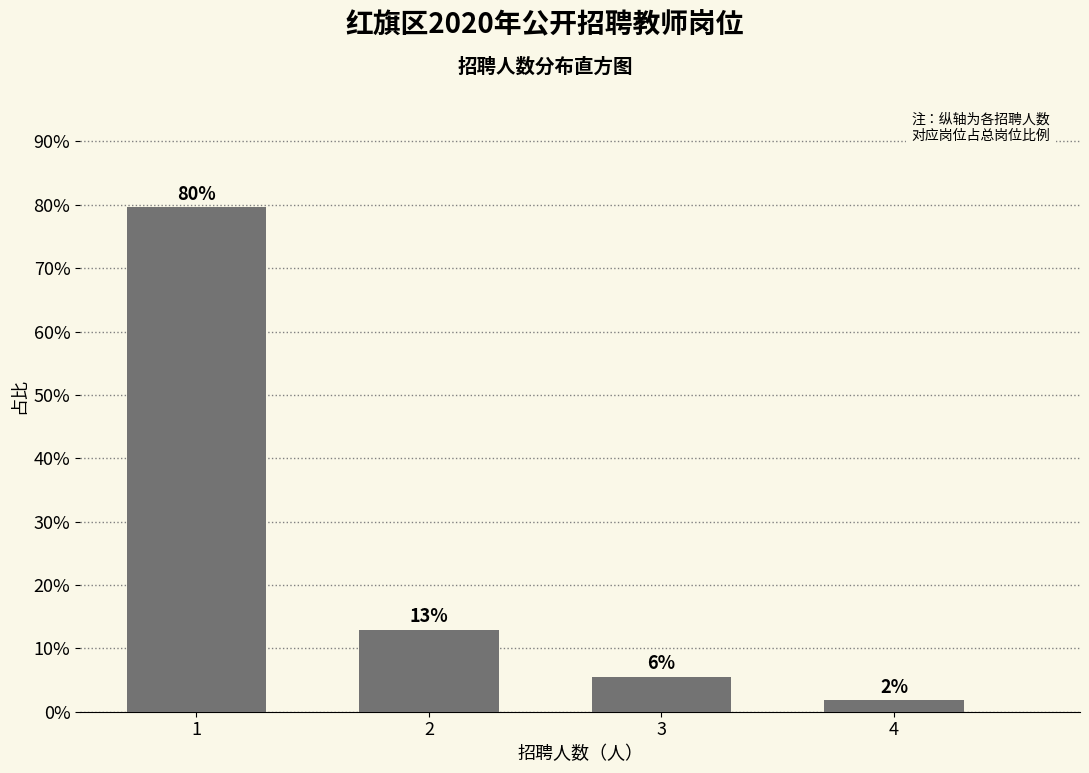

Is it true that the value at 2 is 13.0?

True